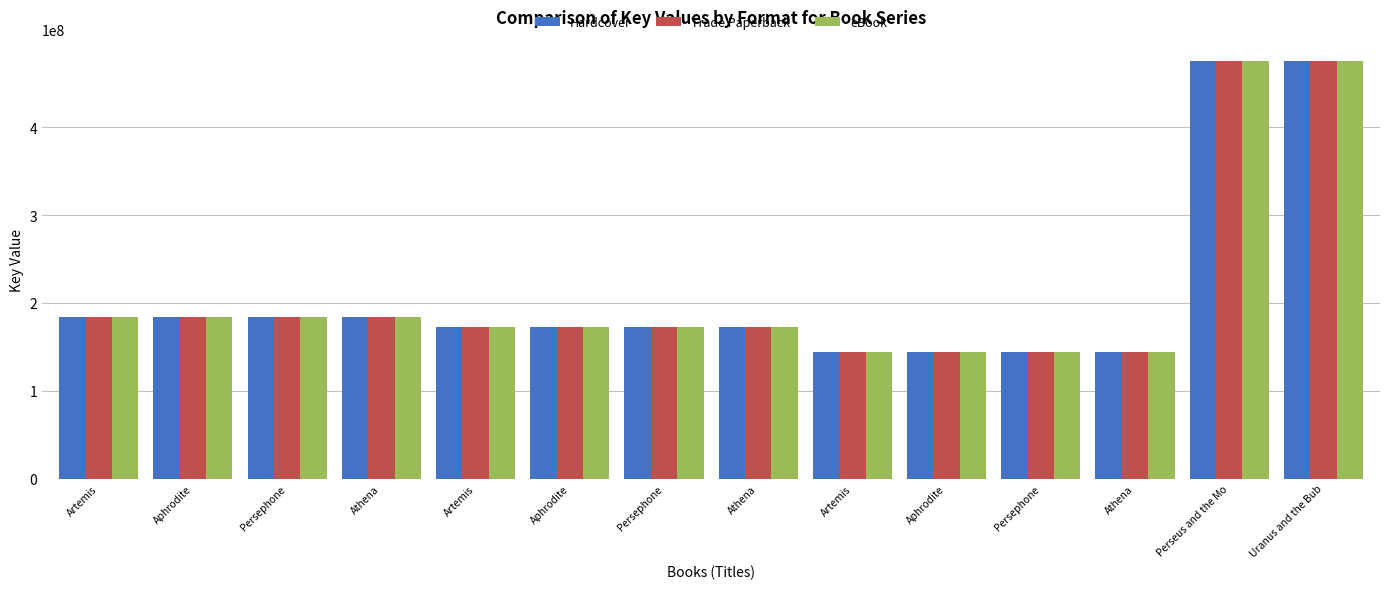

What are all the series names shown in the legend?

Hardcover, Trade Paperback, eBook